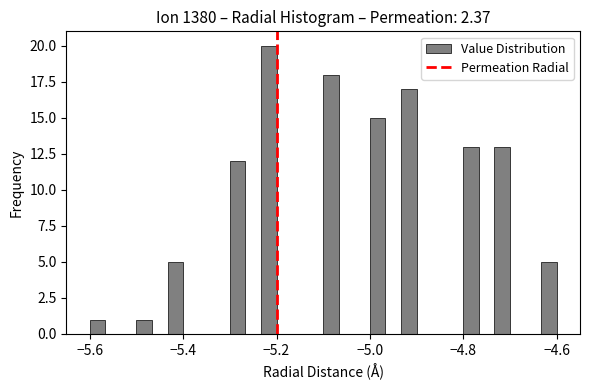

Around what value on the x-axis is the tallest bar? Give the approximate position of its centre, as read against the axis.

-5.22